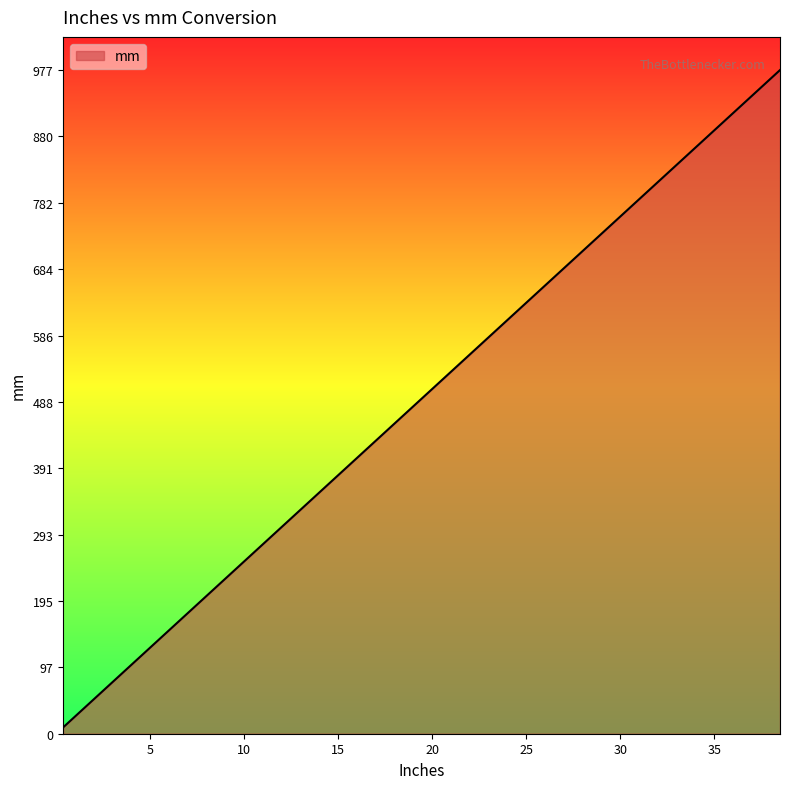

What is the maximum value shown in the chart?

977.9